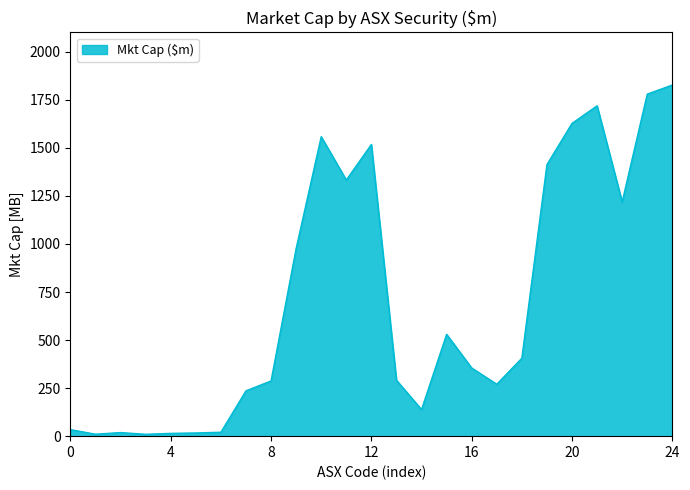

What is the difference between the maximum and minimum values?

1817.7